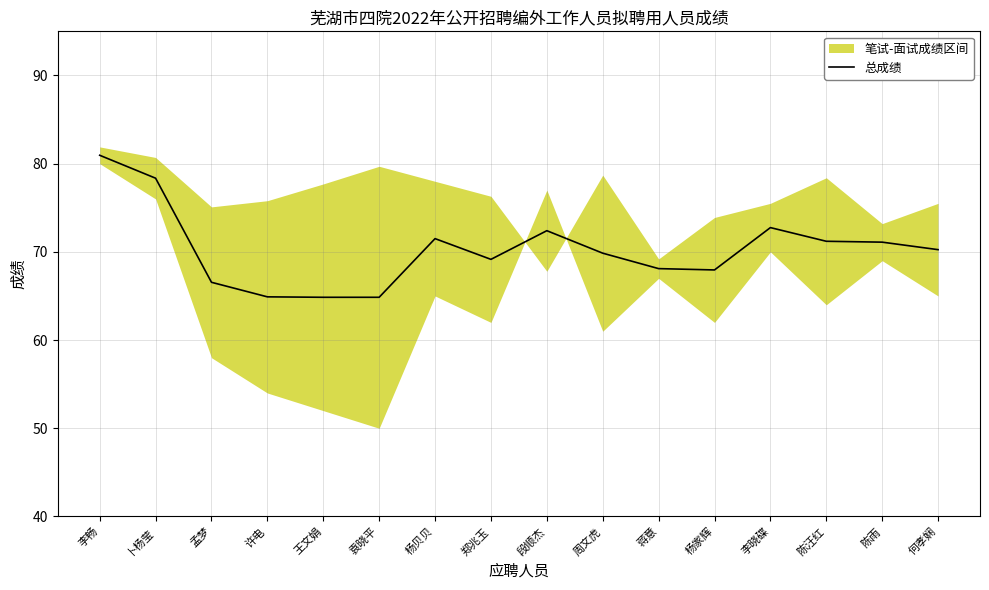

Which has a higher value, 段顺杰 or 杨家辉?

段顺杰